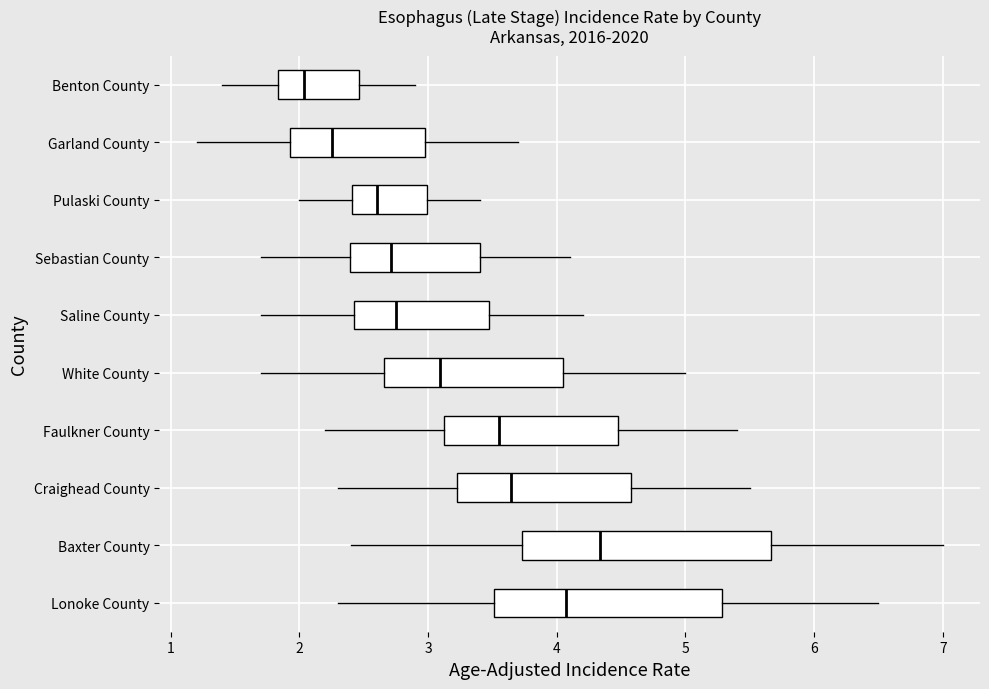

Which box is the widest, from its left edge to its right edge?

Baxter County